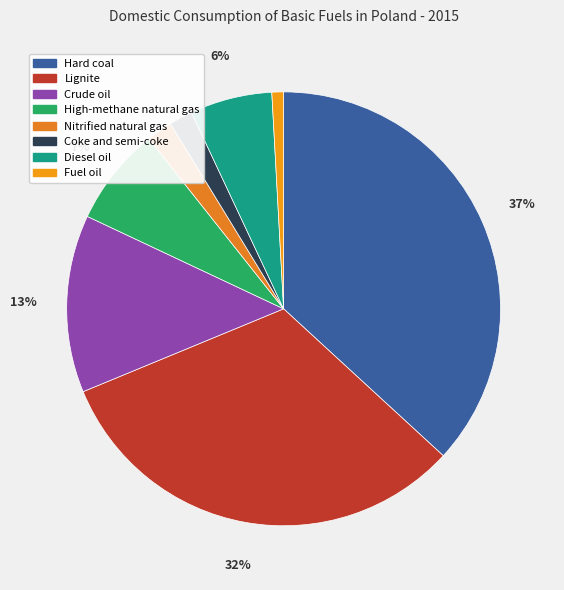

How many slices are in this pie chart?

8